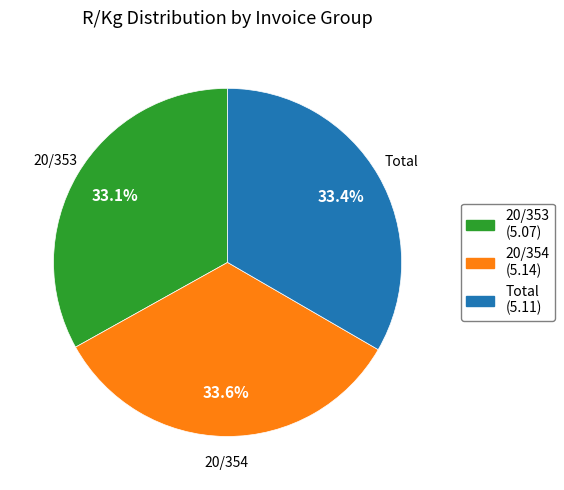

Is it true that Total is 33% of the pie?

True